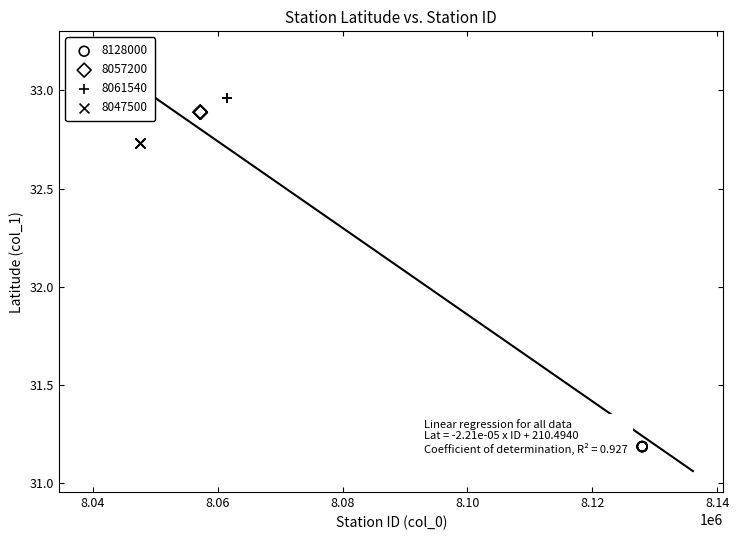

Which series reaches the minimum Y coordinate?

8128000